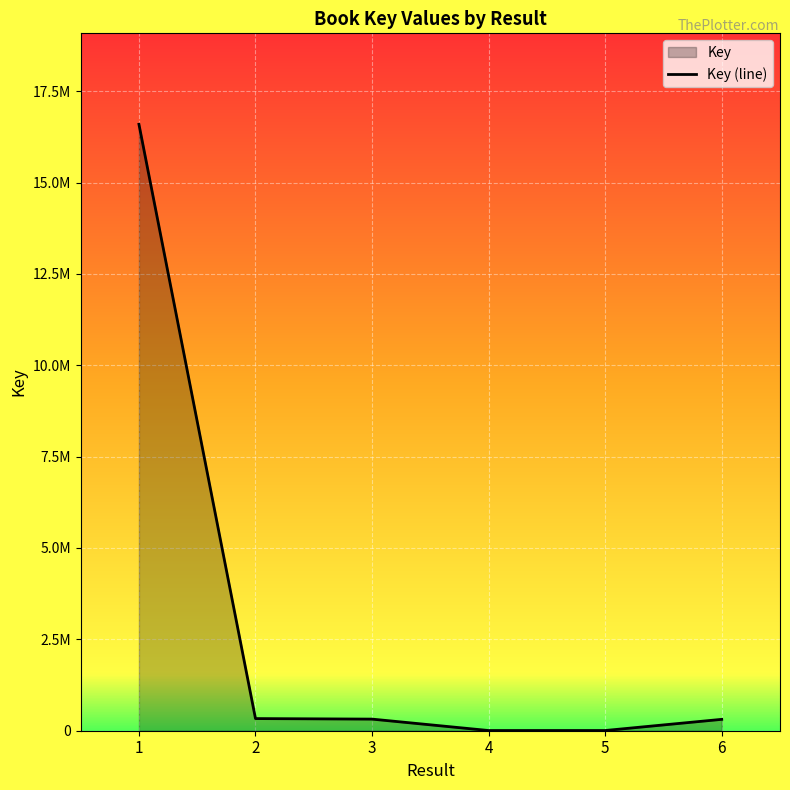

List the labels in order of value, smallest first.

4, 5, 6, 3, 2, 1